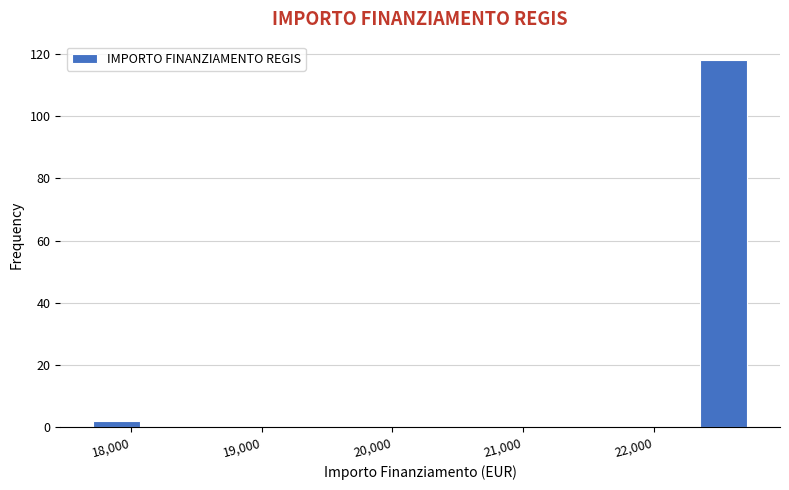

Reading left to right, transcribe this chart: for each bar, give the range it covers on the x-axis and its height. Neither the bar edges nor the heights are printed on the chart, so give them approximately, as read against the axes.

17700 to 18100: 2
18100 to 18500: 0
18500 to 18900: 0
18900 to 19400: 0
19400 to 19800: 0
19800 to 20200: 0
20200 to 20600: 0
20600 to 21100: 0
21100 to 21500: 0
21500 to 21900: 0
21900 to 22300: 0
22300 to 22800: 118